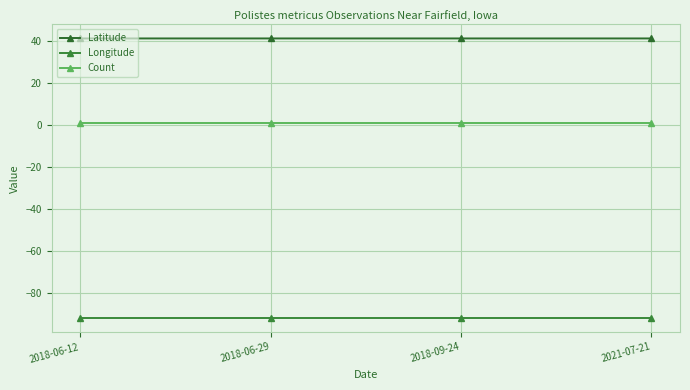

Reading right to left, what are all the values shown in this chart?

Latitude: 2021-07-21=41.1	2018-09-24=41.1	2018-06-29=41.1	2018-06-12=41.1
Longitude: 2021-07-21=-92.0	2018-09-24=-92.0	2018-06-29=-92.0	2018-06-12=-92.0
Count: 2021-07-21=1.0	2018-09-24=1.0	2018-06-29=1.0	2018-06-12=1.0